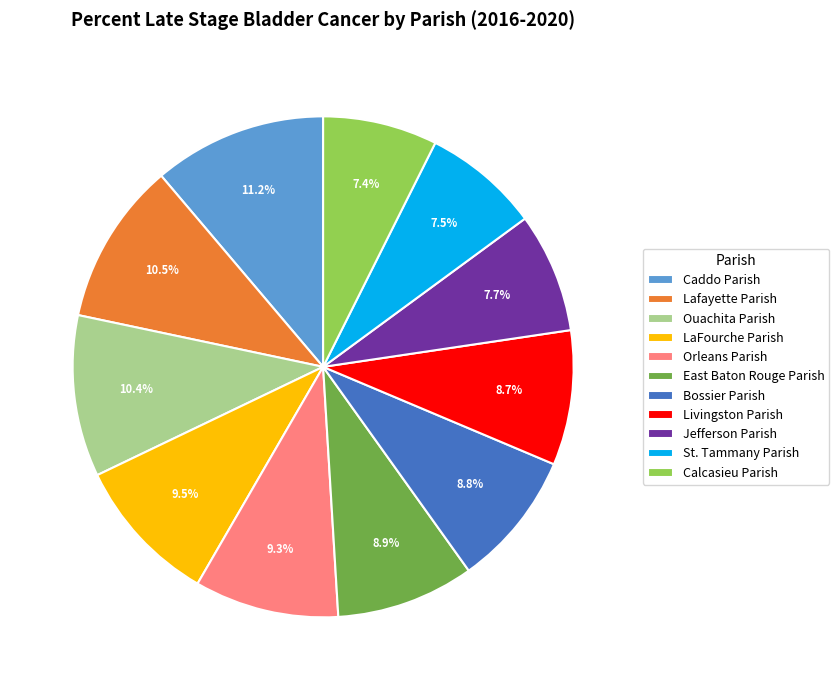

What is the largest slice in the pie chart?

Caddo Parish